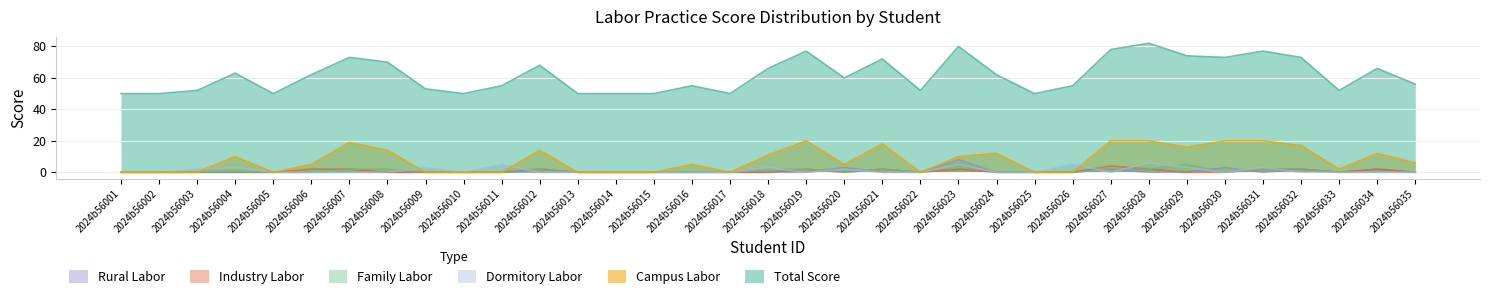

How many intersections are there between Rural Labor and Dormitory Labor?

5